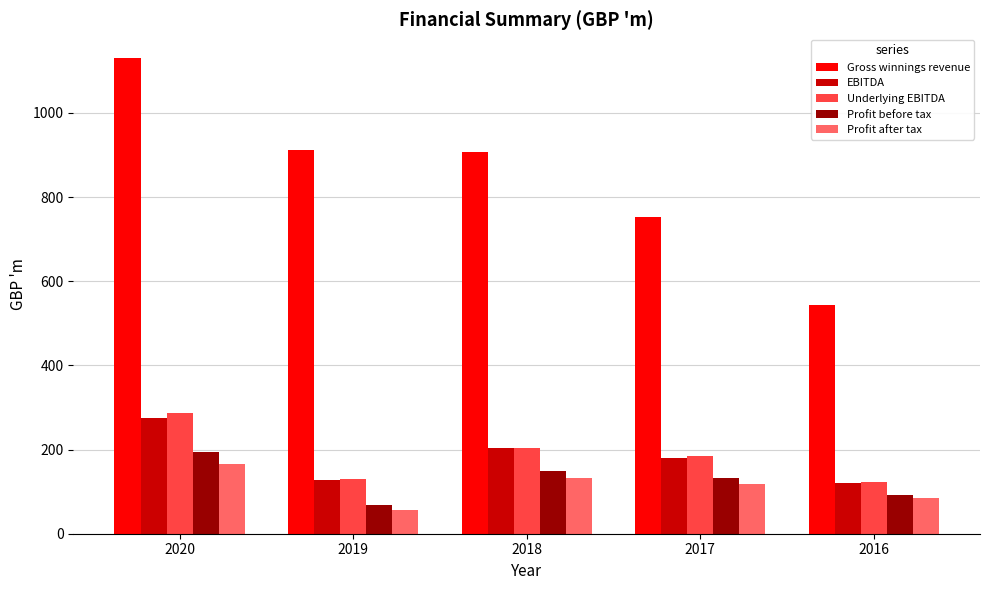

What is the value of the Underlying EBITDA bar at the 5th from the left?

123.7